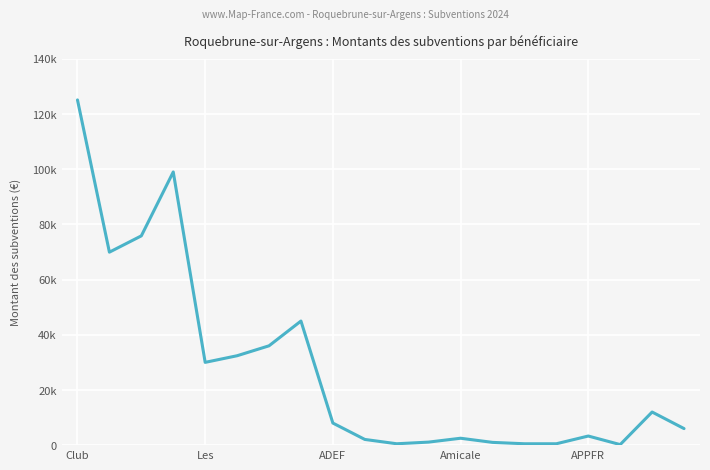

Does the chart have visible grid lines?

Yes